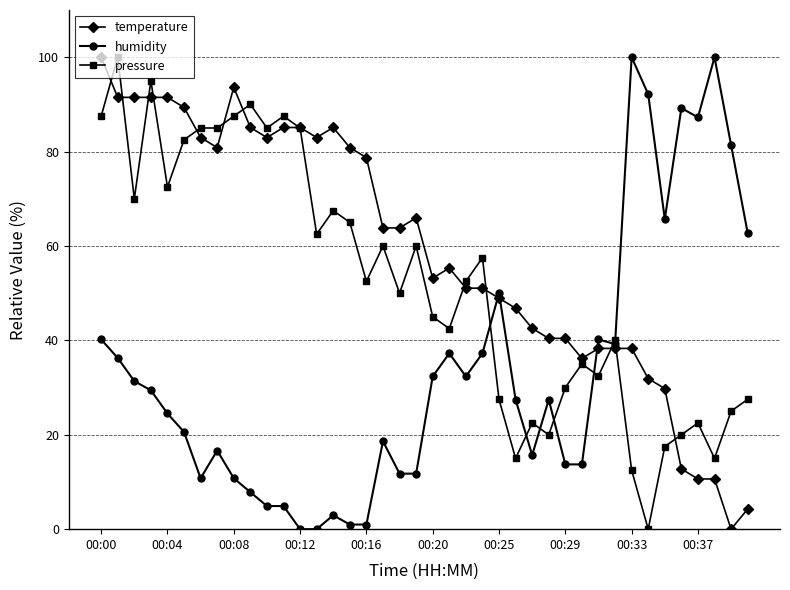

Rank the series by their average value, from highest to lowest.

temperature, pressure, humidity